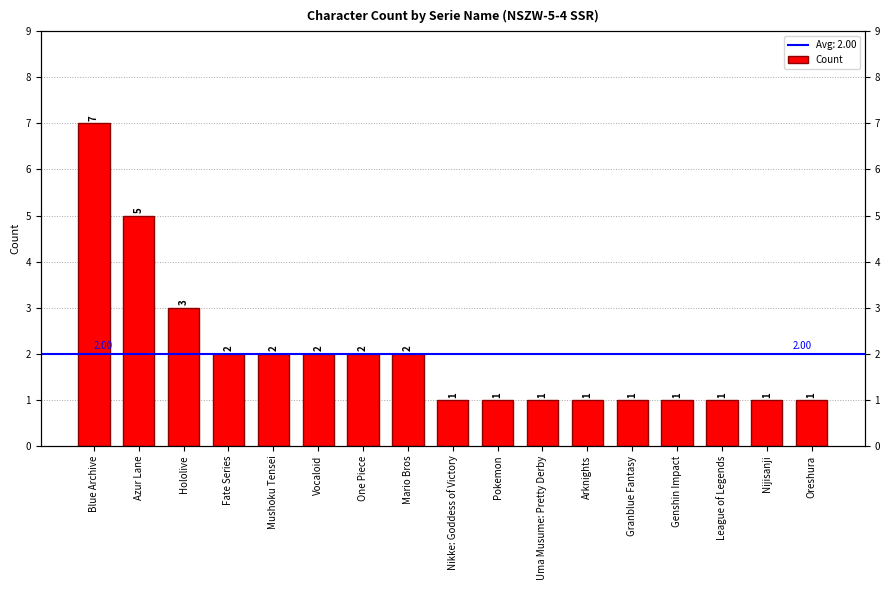

Which label corresponds to the smallest value in the chart?

Nikke: Goddess of Victory